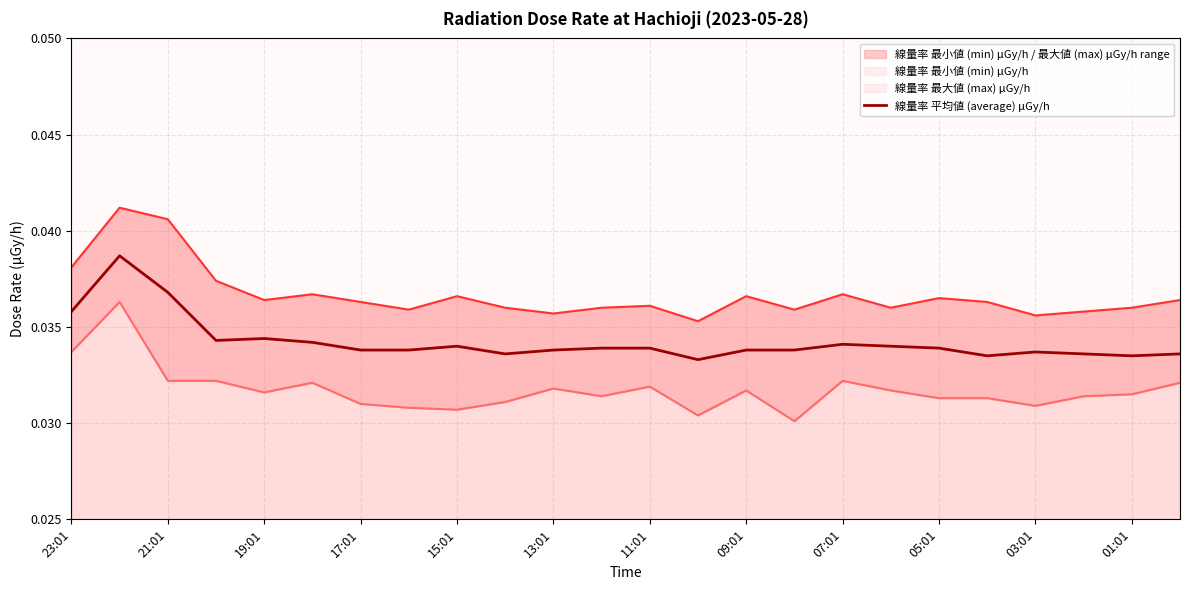

How many values are between 0 and 1?

24